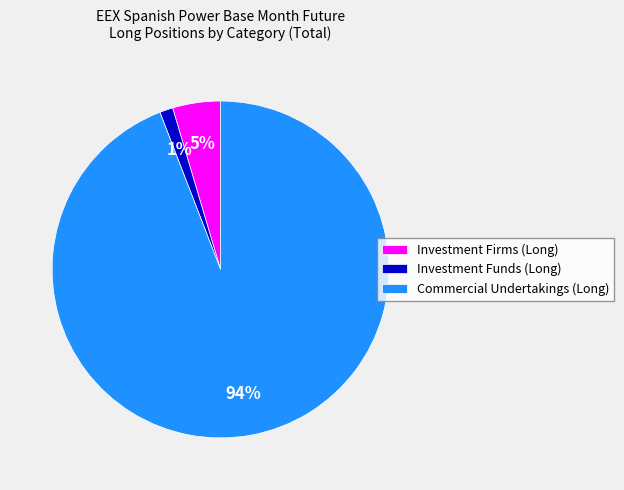

Is there any slice that represents more than half of the pie?

Yes